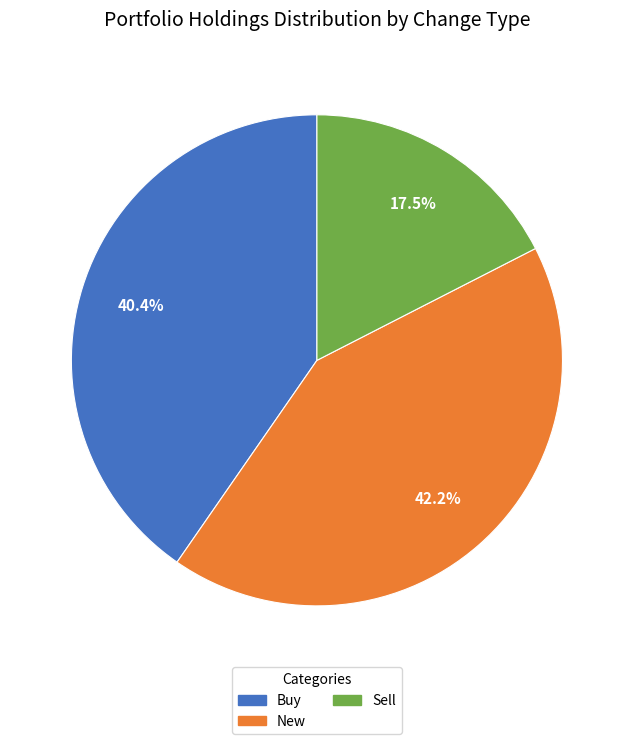

Is there any slice that represents more than half of the pie?

No